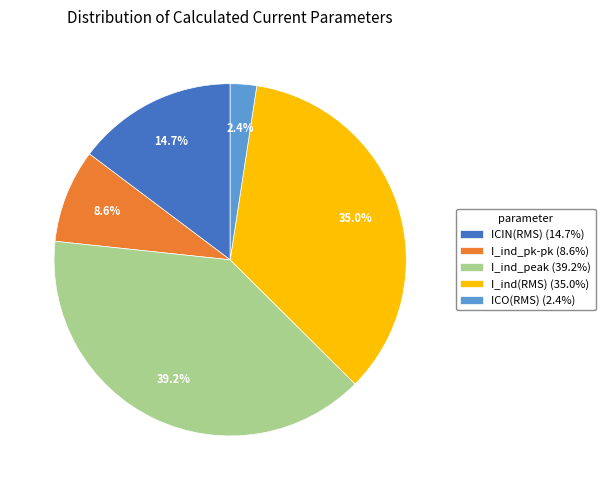

Is I_ind(RMS) the majority of the pie?

No